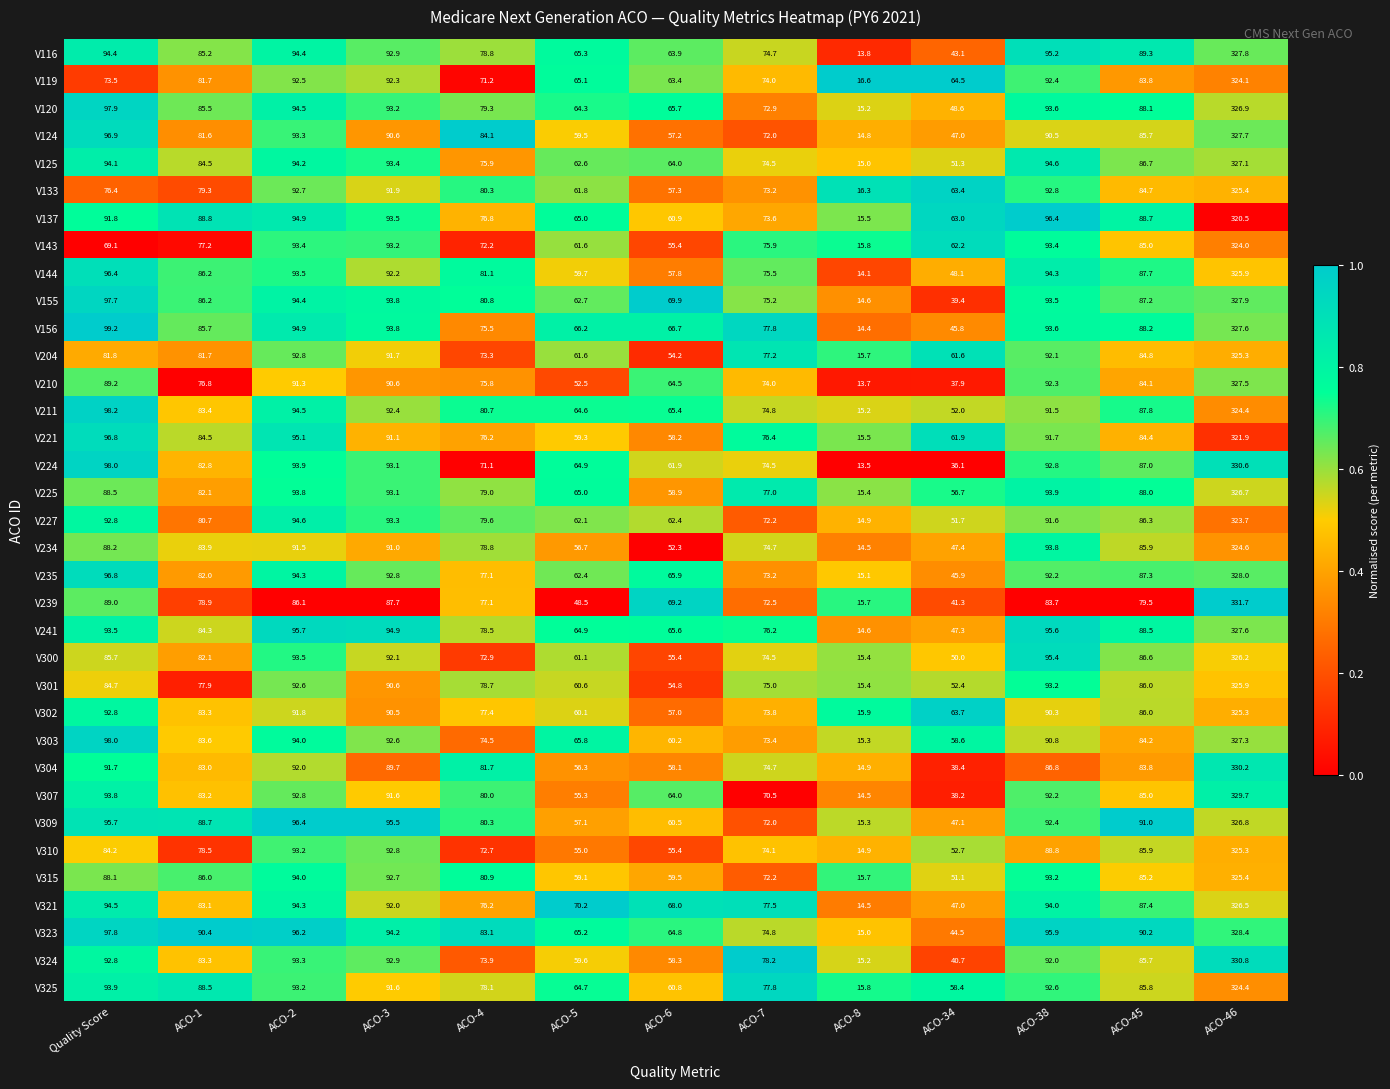

At which label does V309 reach its peak?

ACO-46